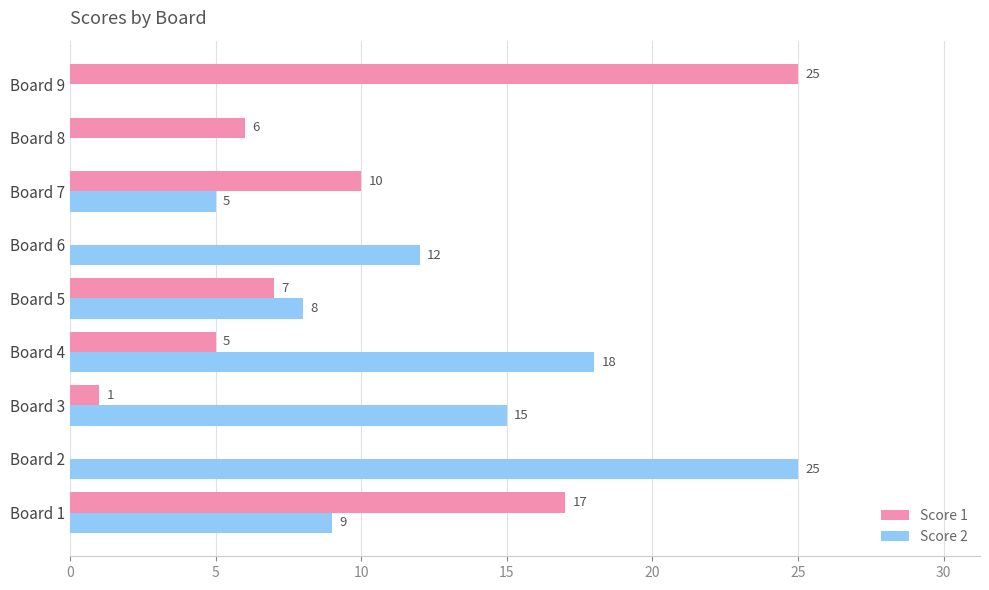

At which label is Score 2 closest to 12?

Board 6